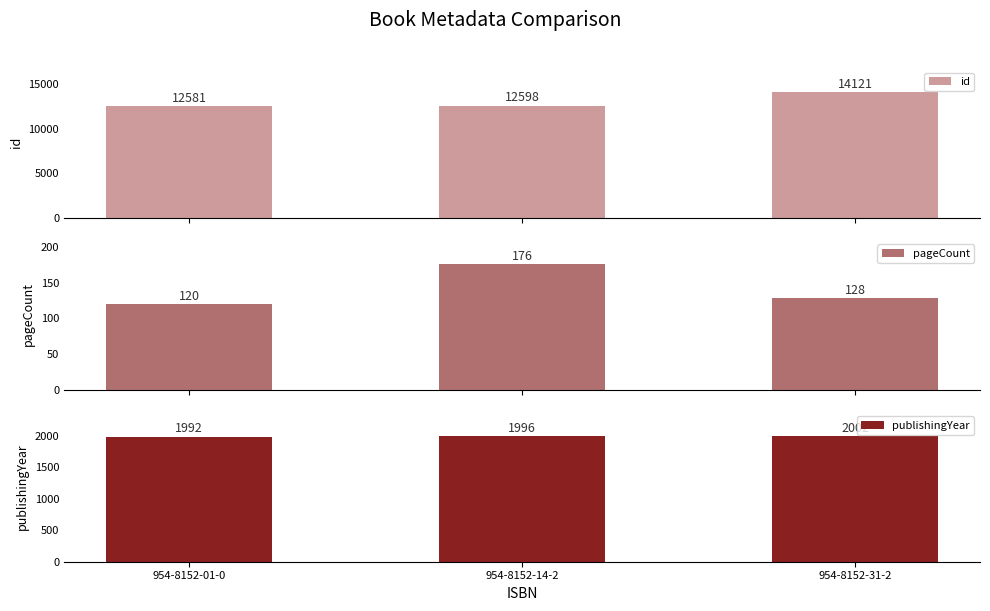

How many groups of bars are there?

3